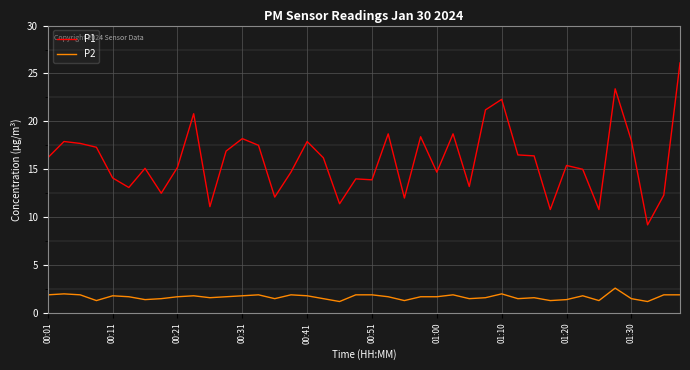

True or false: P1 and P2 cross at least once.

False